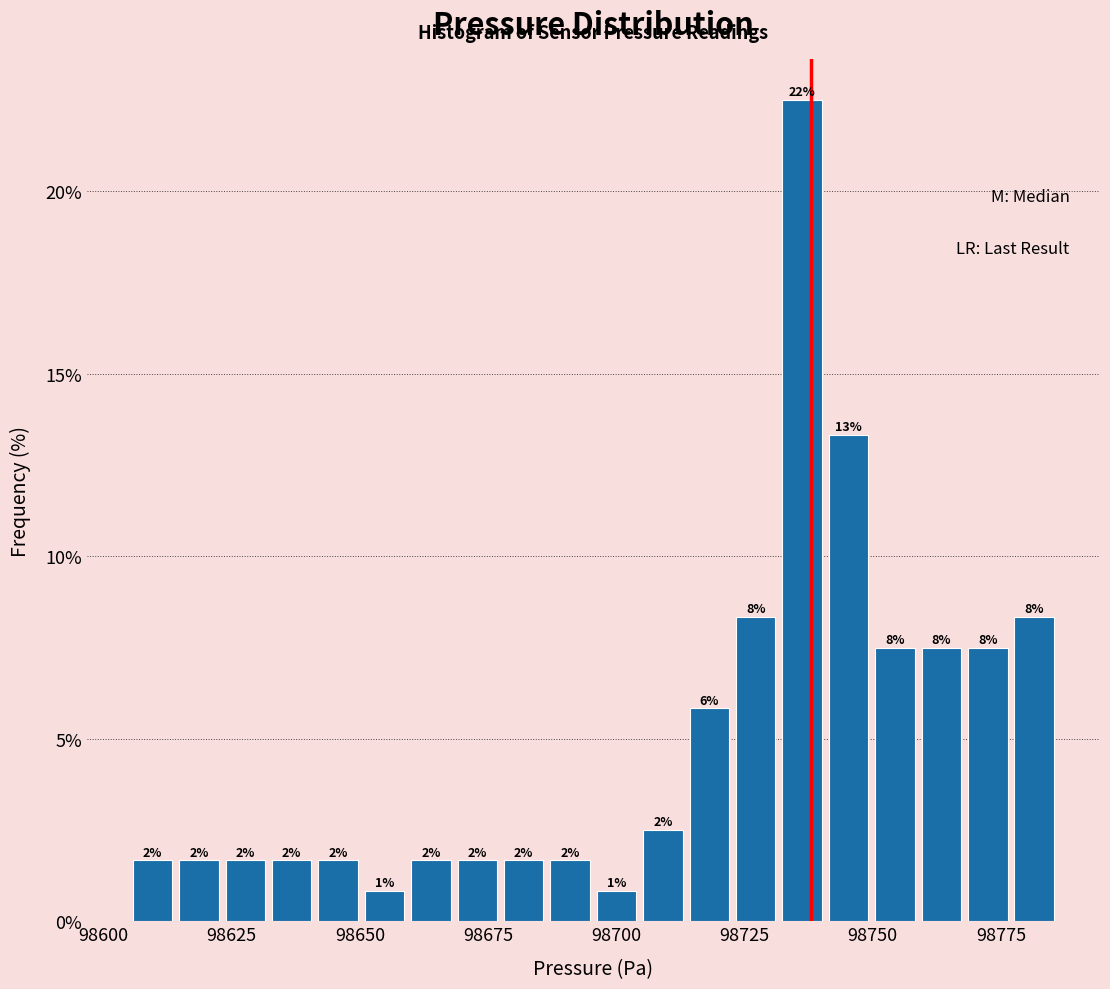

Read against the x-axis, roughly where is the centre of the tallest bar?

98735